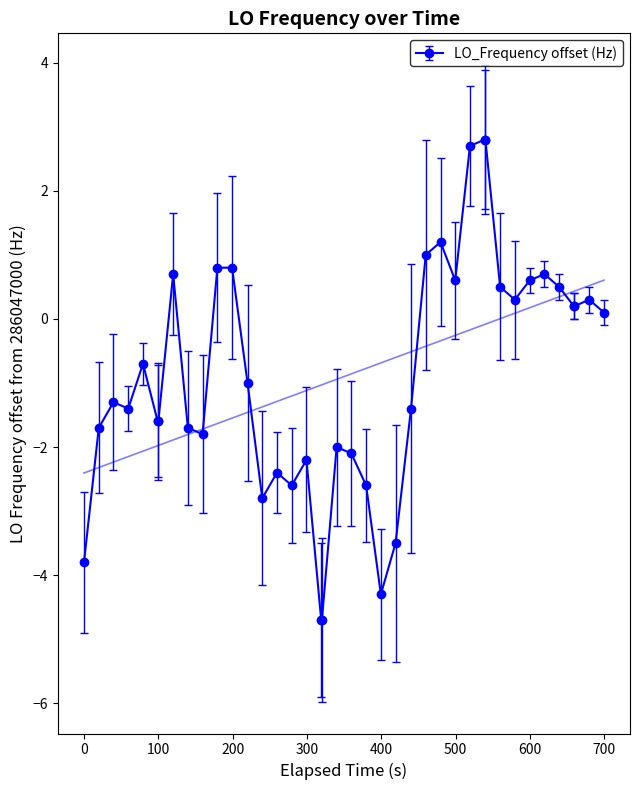

What is the minimum value shown in the chart?

-4.7